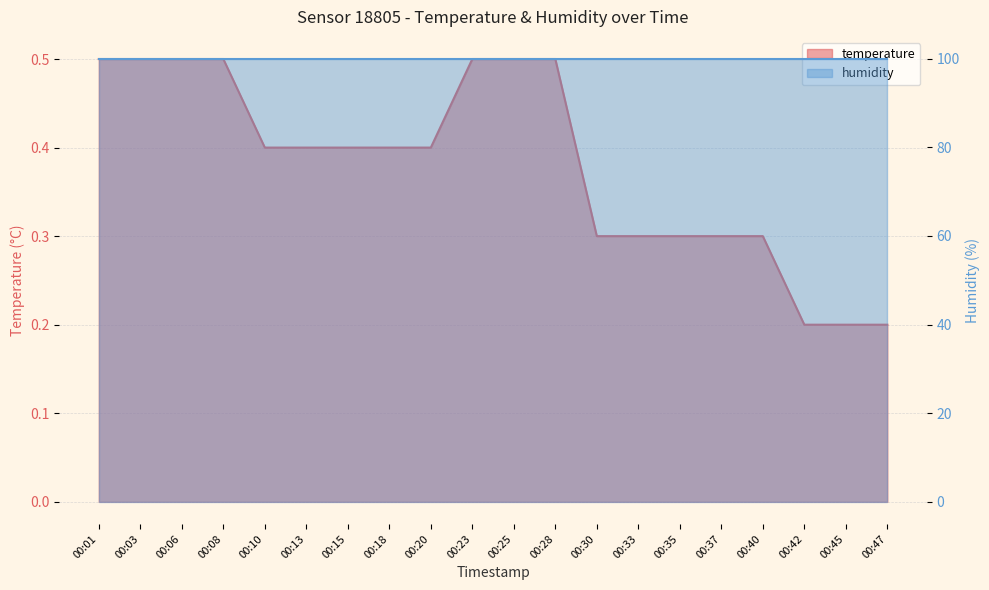

Reading left to right, extract all data points from this chart.

0.5	0.5	0.5	0.5	0.4	0.4	0.4	0.4	0.4	0.5	0.5	0.5	0.3	0.3	0.3	0.3	0.3	0.2	0.2	0.2